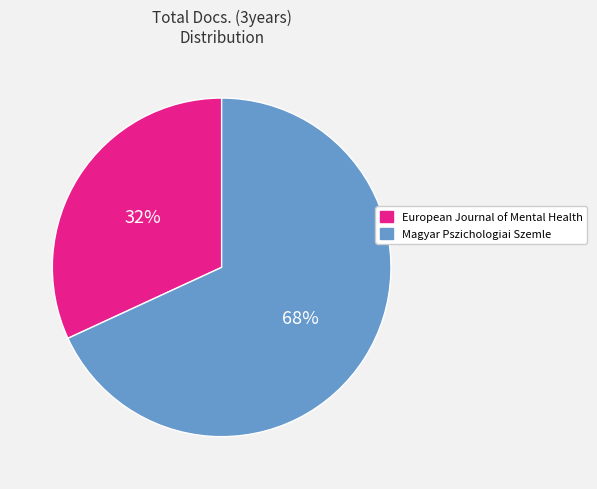

To the nearest percent, what portion does European Journal of Mental Health represent?

32%